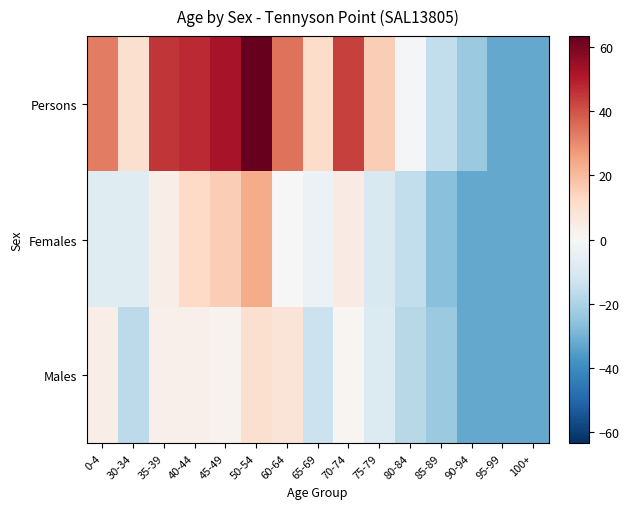

Count the number of categories in the chart.

15